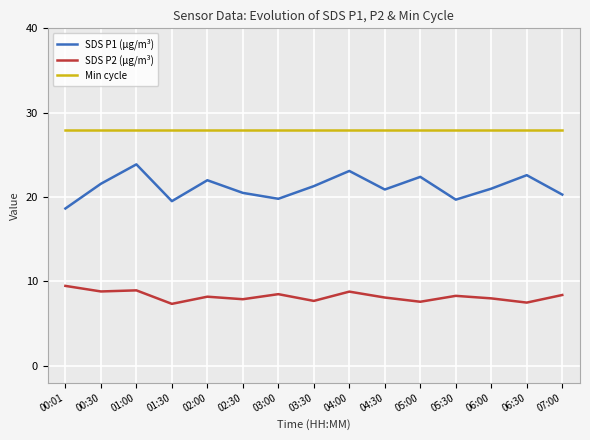

What is the difference between the maximum and minimum values in the SDS P1 (µg/m³) series?

5.2